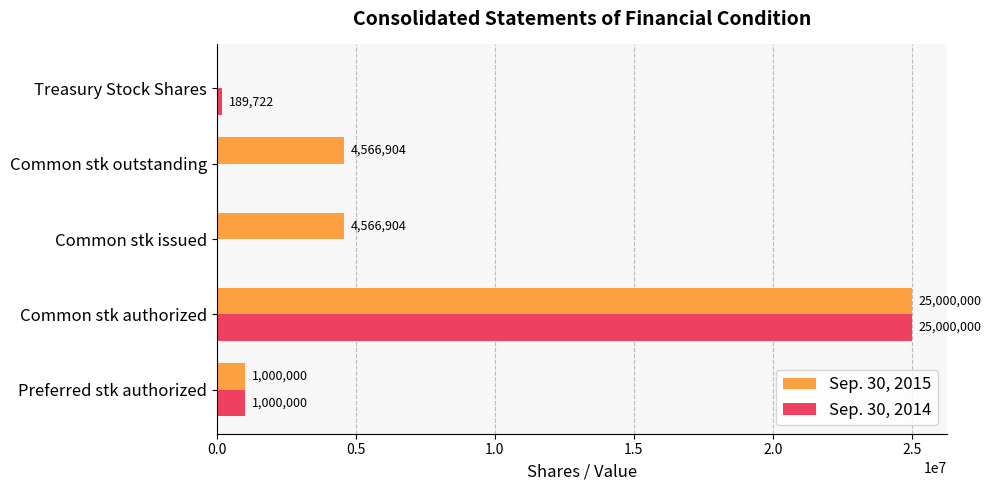

Where is Sep. 30, 2014 nearest to the value 12500000?

Preferred stk authorized